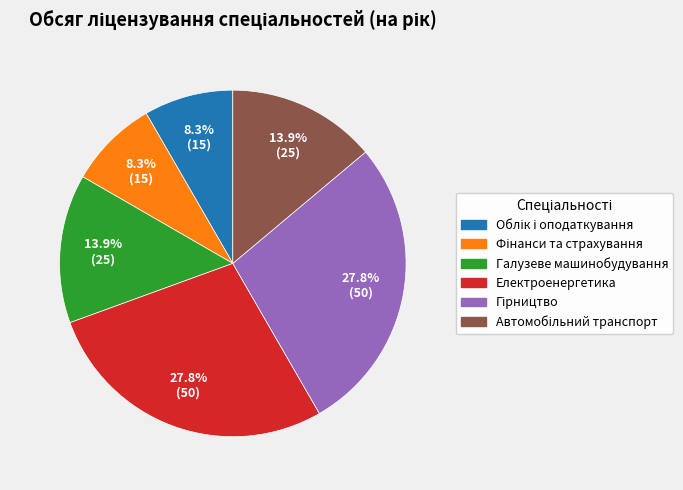

Is there a majority slice in this chart?

No